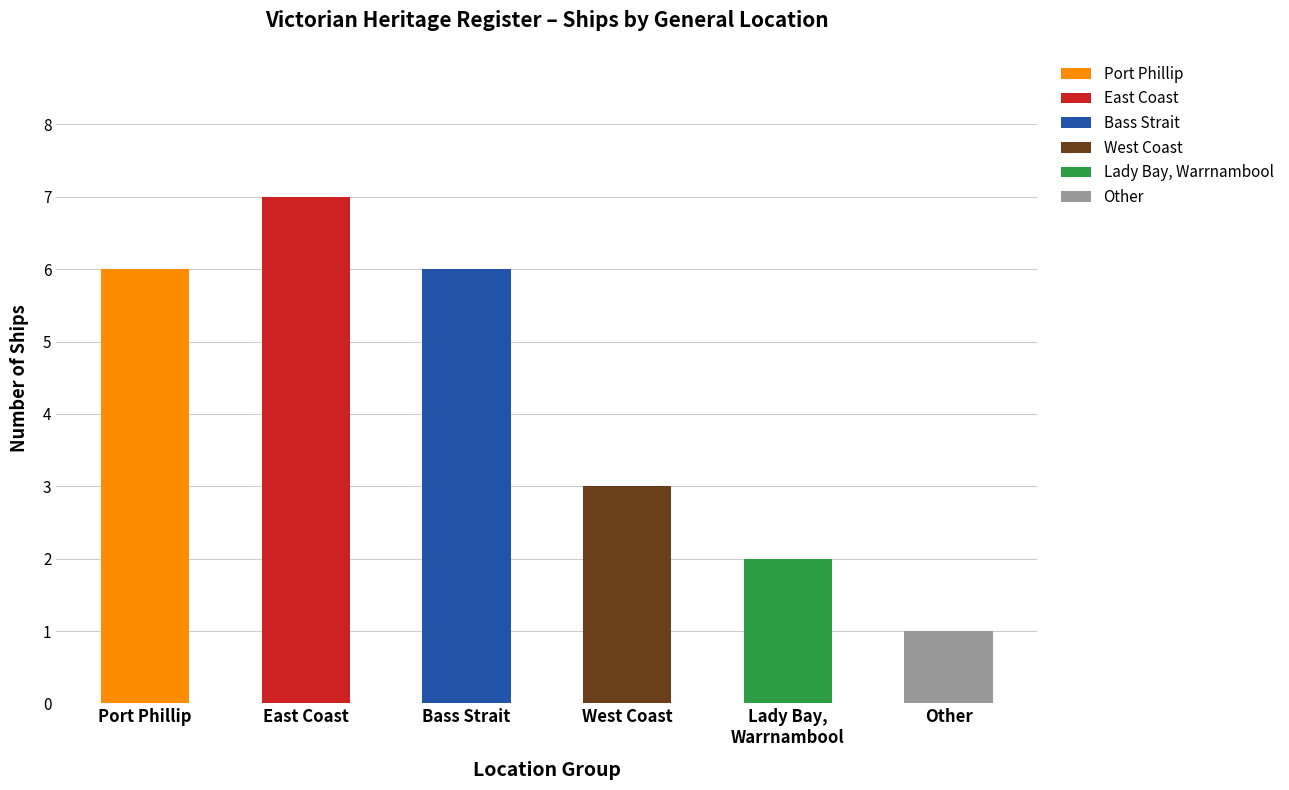

Reading left to right, what are all the values shown in this chart?

6	7	6	3	2	1